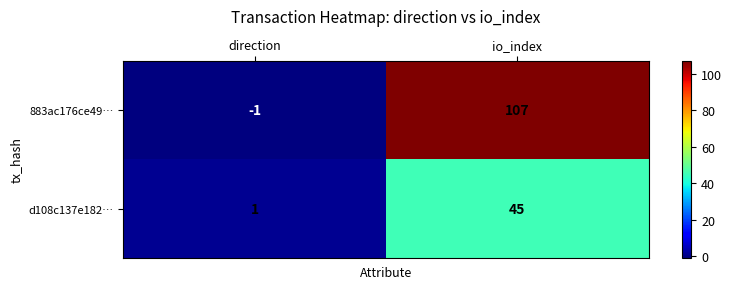

What is the average value of the d108c137e182… series?

23